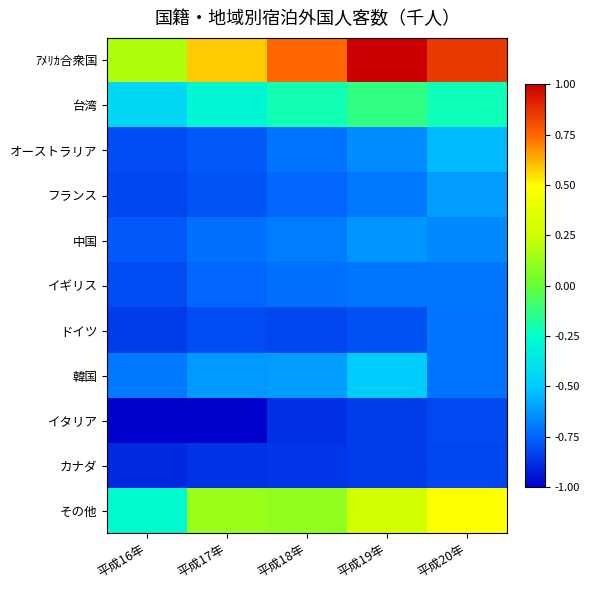

Reading right to left, list all the values displayed in this chart.

ｱﾒﾘｶ合衆国: 平成20年=0.9	平成19年=1.0	平成18年=0.7	平成17年=0.6	平成16年=0.2
台湾: 平成20年=-0.2	平成19年=-0.1	平成18年=-0.2	平成17年=-0.3	平成16年=-0.4
オーストラリア: 平成20年=-0.5	平成19年=-0.7	平成18年=-0.7	平成17年=-0.8	平成16年=-0.8
フランス: 平成20年=-0.6	平成19年=-0.7	平成18年=-0.7	平成17年=-0.8	平成16年=-0.8
中国: 平成20年=-0.7	平成19年=-0.6	平成18年=-0.7	平成17年=-0.7	平成16年=-0.8
イギリス: 平成20年=-0.7	平成19年=-0.7	平成18年=-0.7	平成17年=-0.7	平成16年=-0.8
ドイツ: 平成20年=-0.7	平成19年=-0.8	平成18年=-0.8	平成17年=-0.8	平成16年=-0.8
韓国: 平成20年=-0.7	平成19年=-0.5	平成18年=-0.6	平成17年=-0.6	平成16年=-0.7
イタリア: 平成20年=-0.8	平成19年=-0.8	平成18年=-0.9	平成17年=-1.0	平成16年=-1.0
カナダ: 平成20年=-0.8	平成19年=-0.9	平成18年=-0.9	平成17年=-0.9	平成16年=-0.9
その他: 平成20年=0.5	平成19年=0.3	平成18年=0.1	平成17年=0.1	平成16年=-0.3